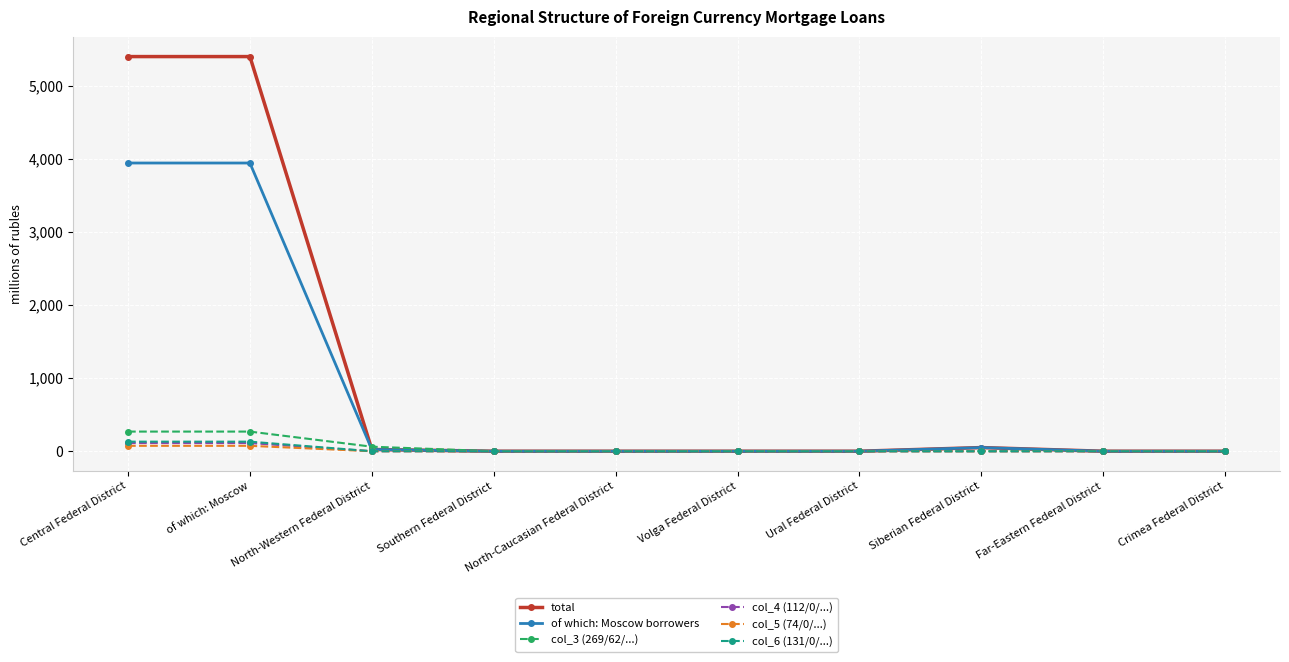

Which series has the largest total across all categories?

total